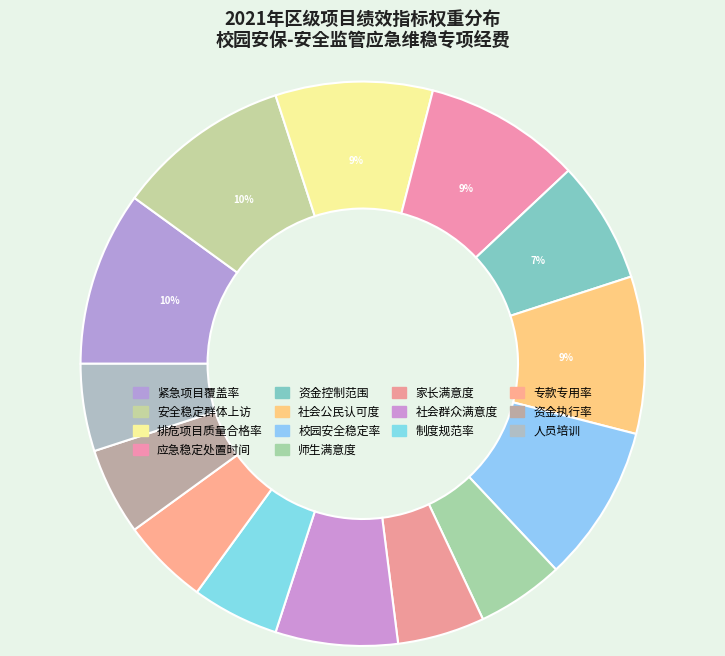

Which category has the biggest portion of the pie?

紧急项目覆盖率